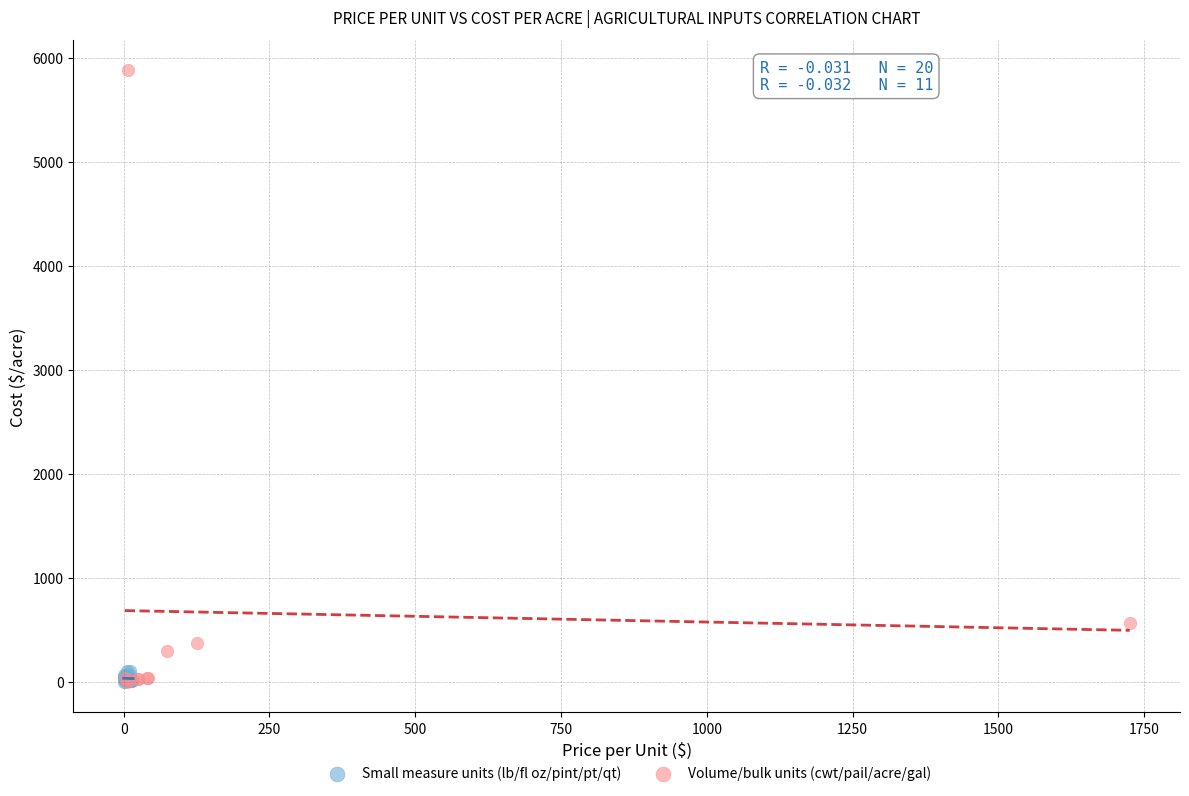

Which series reaches the maximum Y coordinate?

Volume/bulk units (cwt/pail/acre/gal)